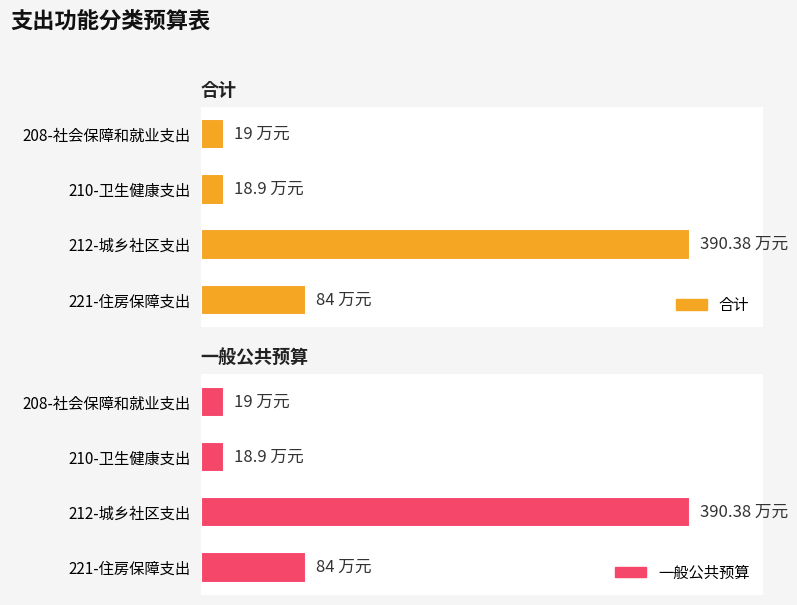

Is it true that 合计 equals 19.0 at 208-社会保障和就业支出?

True